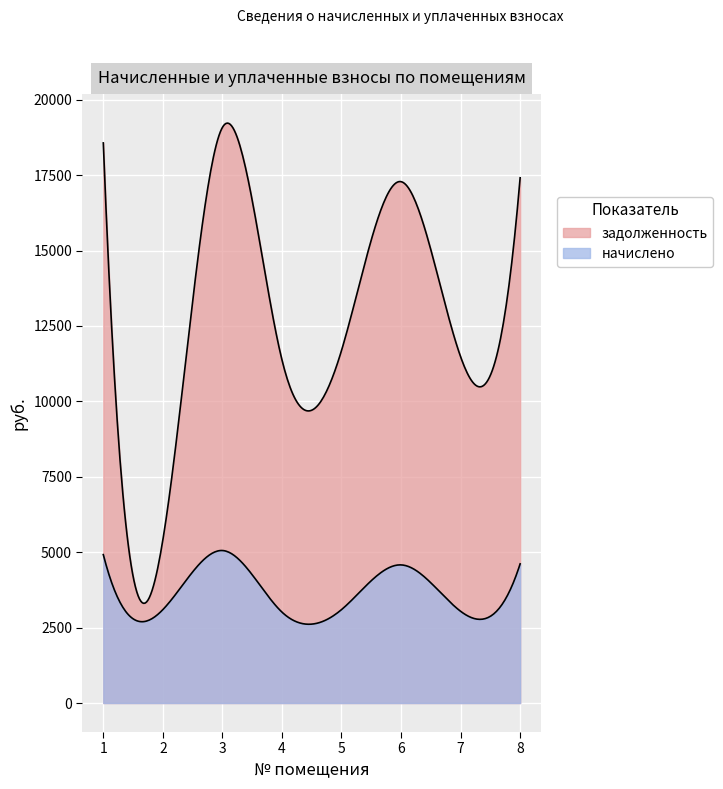

True or false: начислено and задолженность intersect in this chart.

False